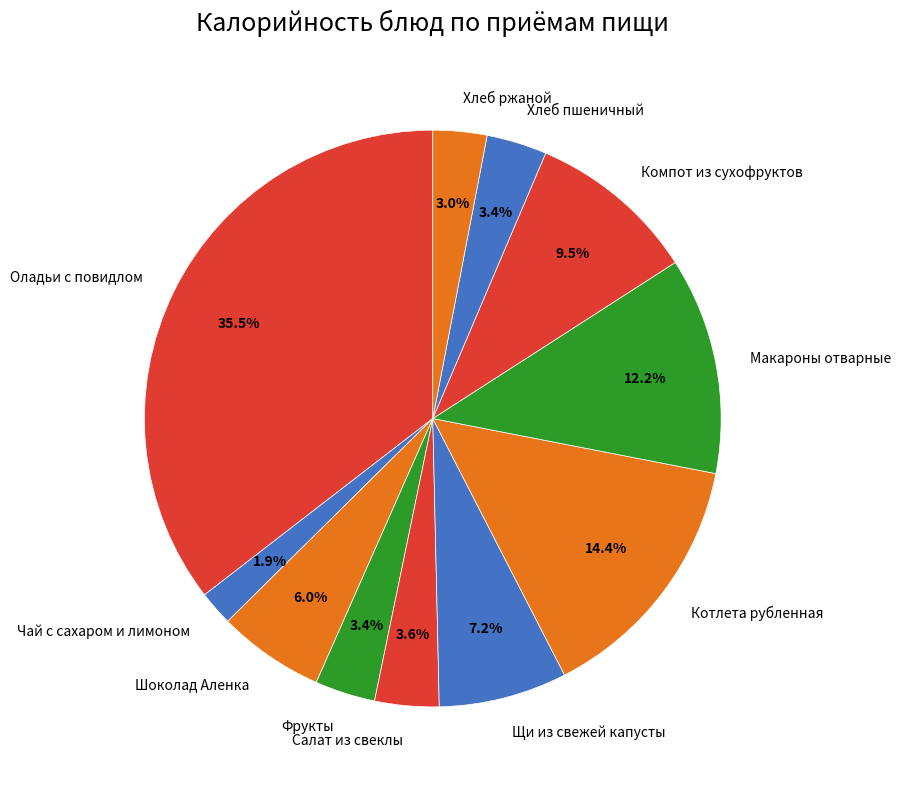

To the nearest percent, what percentage of the pie is Макароны отварные?

12%